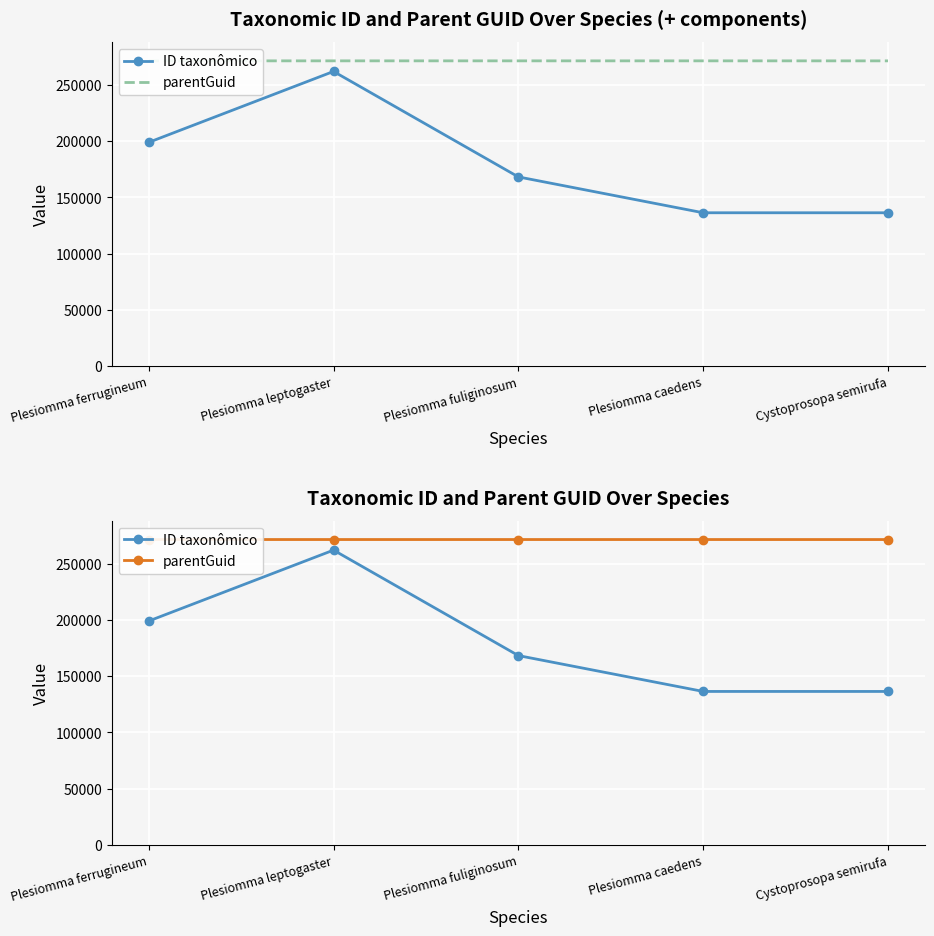

True or false: parentGuid has more than 0 points higher than both neighbors.

False